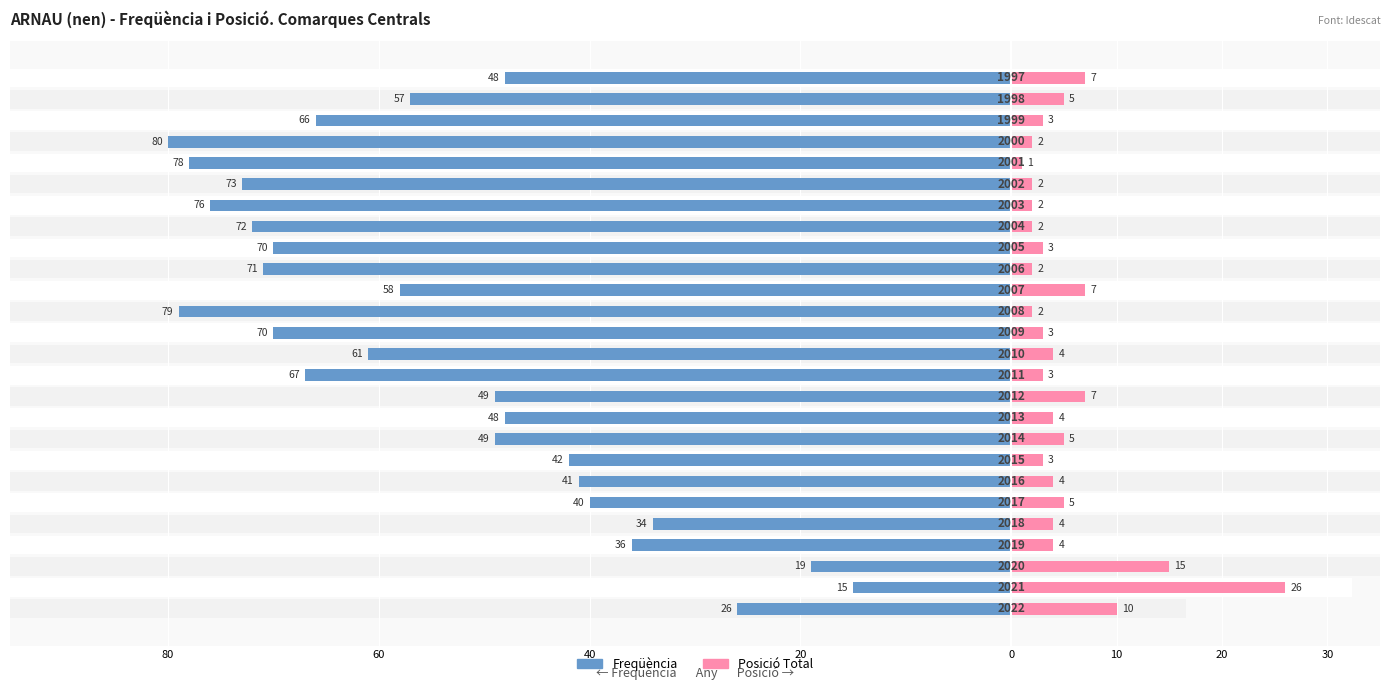

Reading left to right, extract all data points from this chart.

Freqüència: -26	-15	-19	-36	-34	-40	-41	-42	-49	-48	-49	-67	-61	-70	-79	-58	-71	-70	-72	-76	-73	-78	-80	-66	-57	-48
Posició Total: 10	26	15	4	4	5	4	3	5	4	7	3	4	3	2	7	2	3	2	2	2	1	2	3	5	7